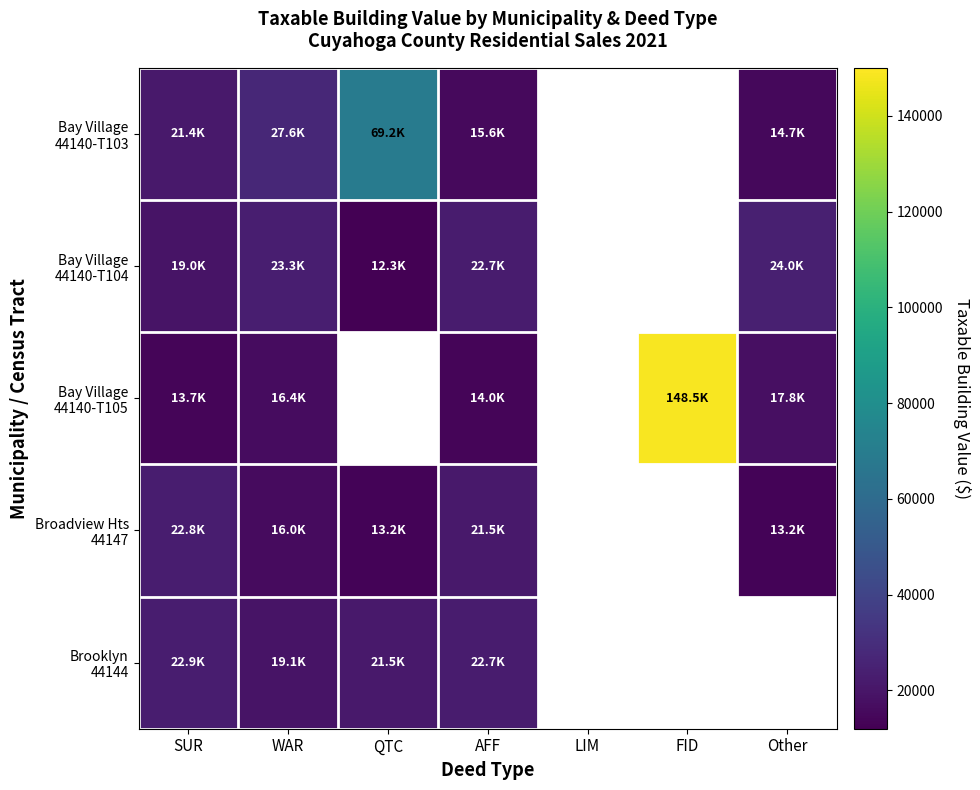

What value does the Bay Village 44140-T104 series have at Other?

24010.0